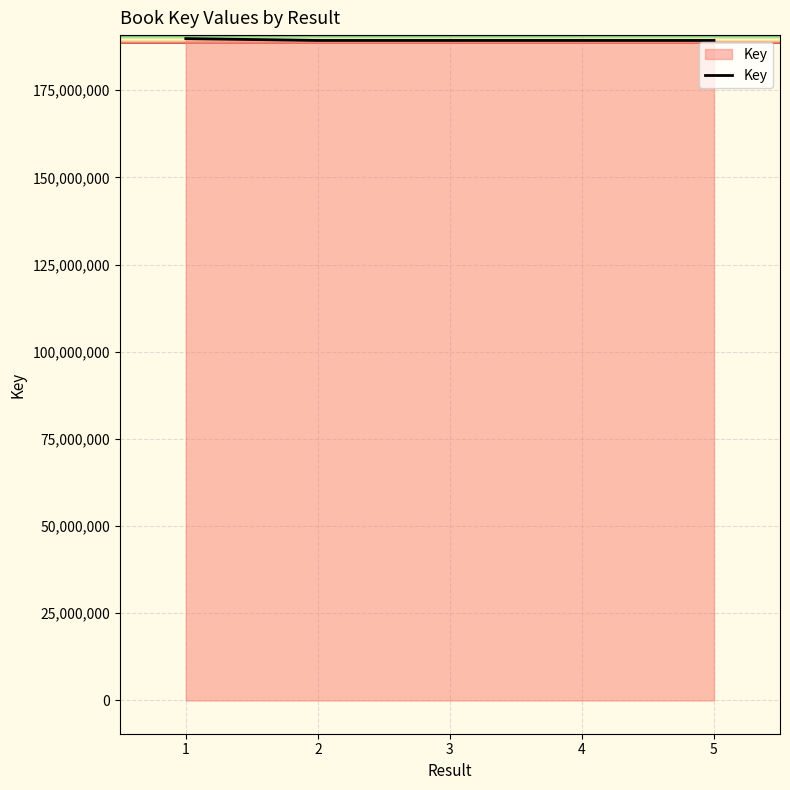

How many lines are shown in the chart?

1